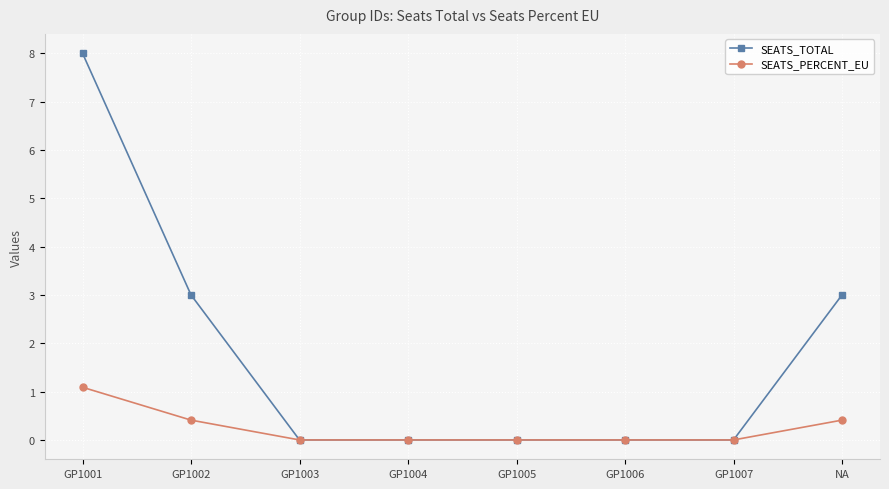

Which series has the largest range (max minus min)?

SEATS_TOTAL